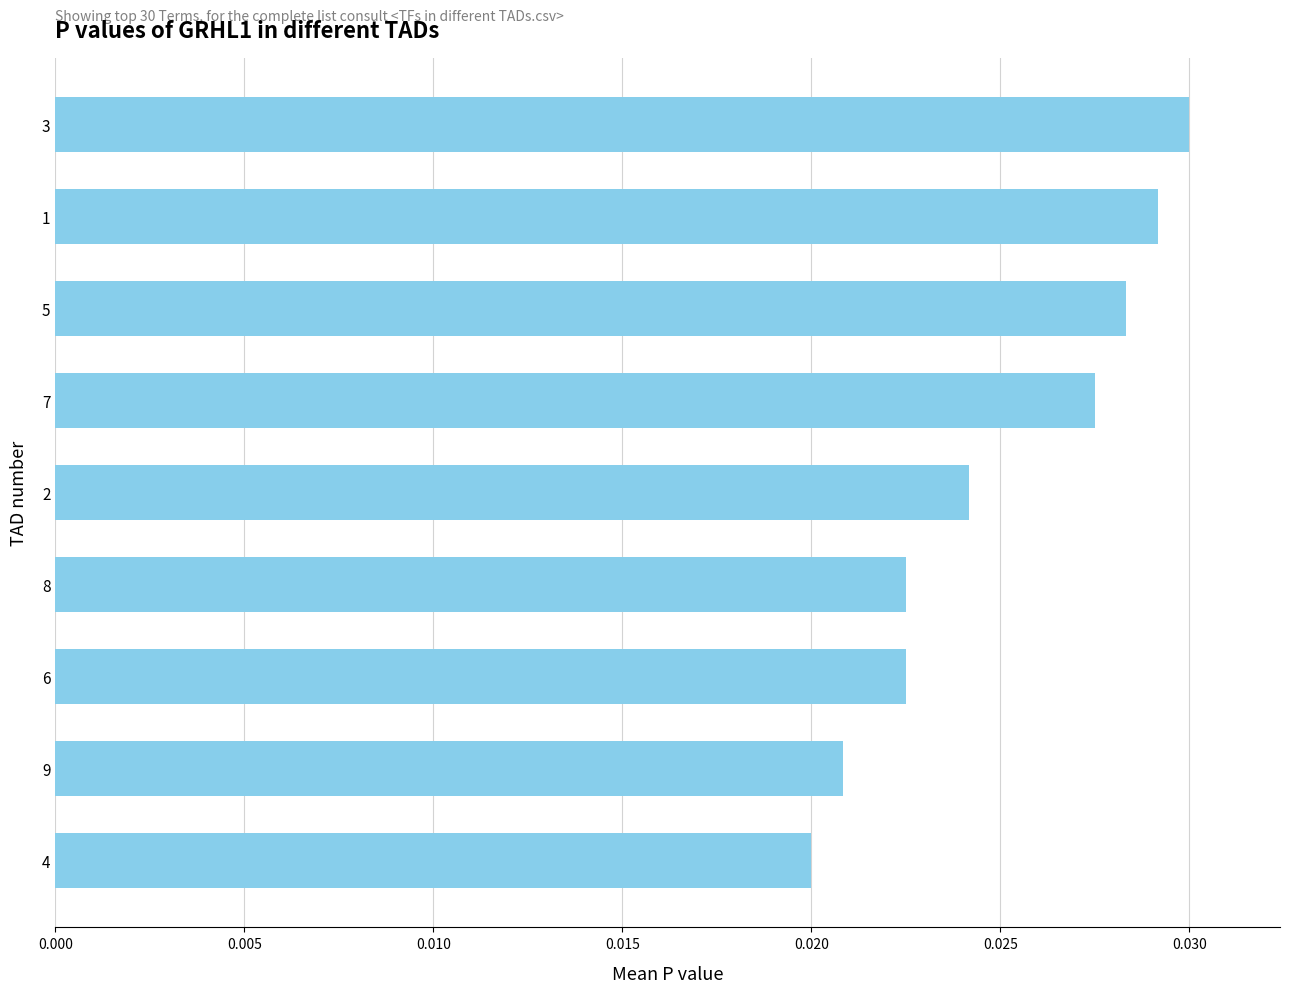

What is the label of the 4th bar from the bottom?

8